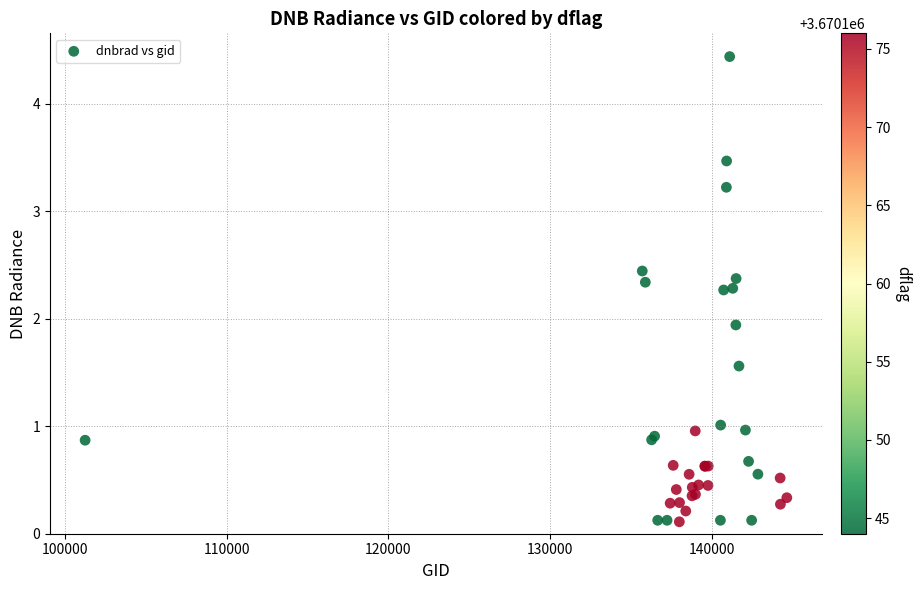

What Y value in the scatter plot is closest to 2?

1.9